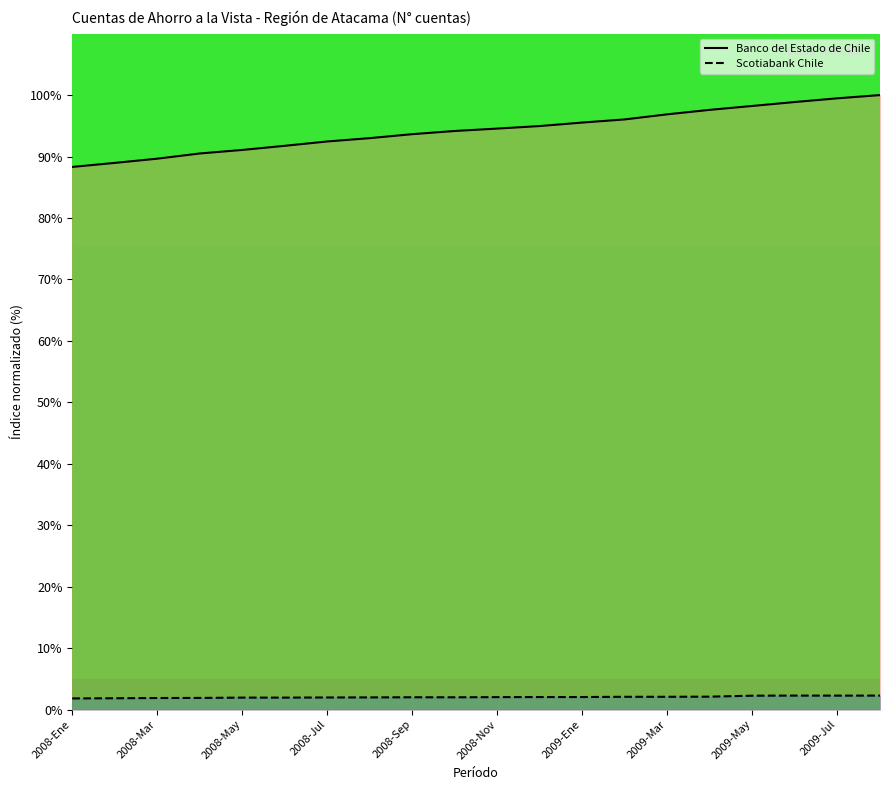

At how many categories does at least one series exceed 23?

20